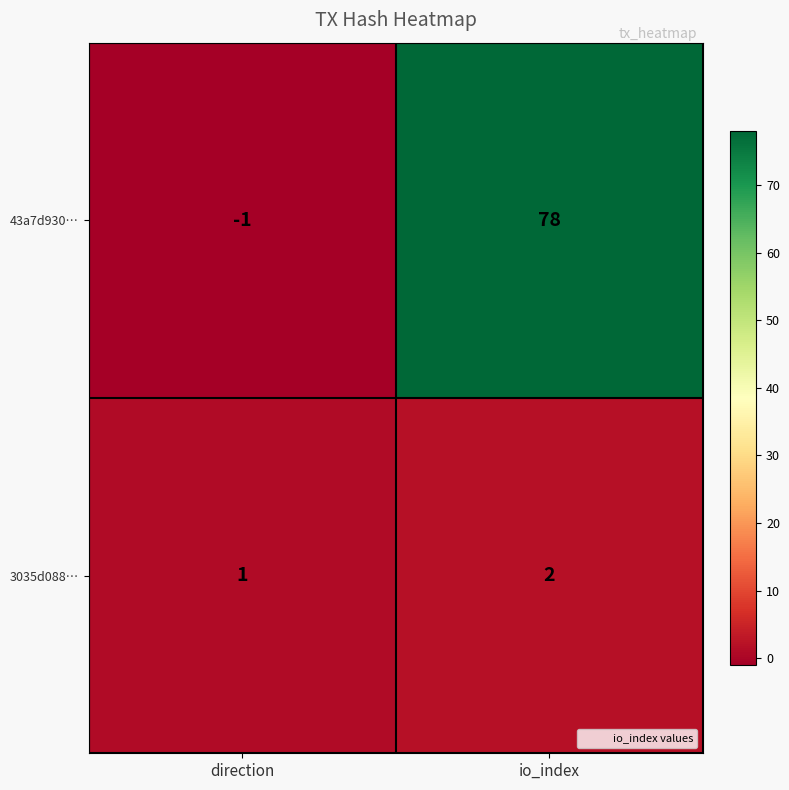

Reading left to right, extract all data points from this chart.

43a7d930…: -1	78
3035d088…: 1	2